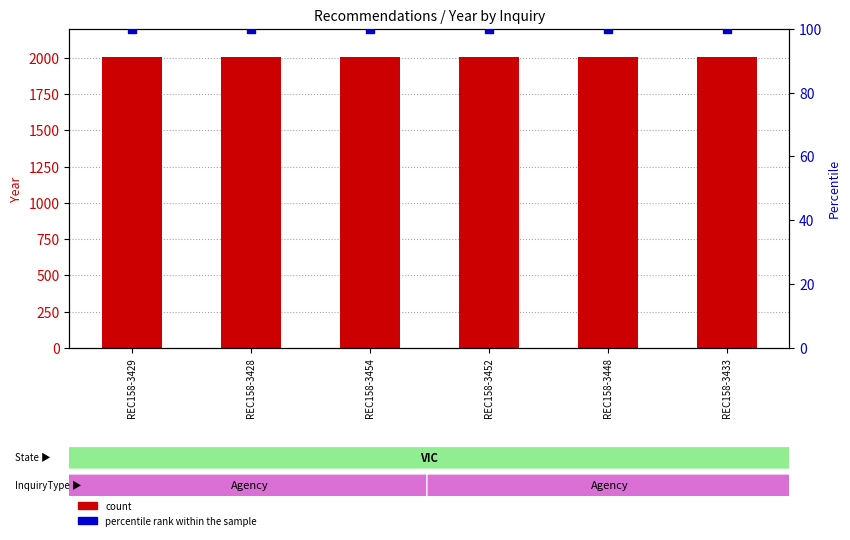

What is the total value across all series at REC158-3452?

2108